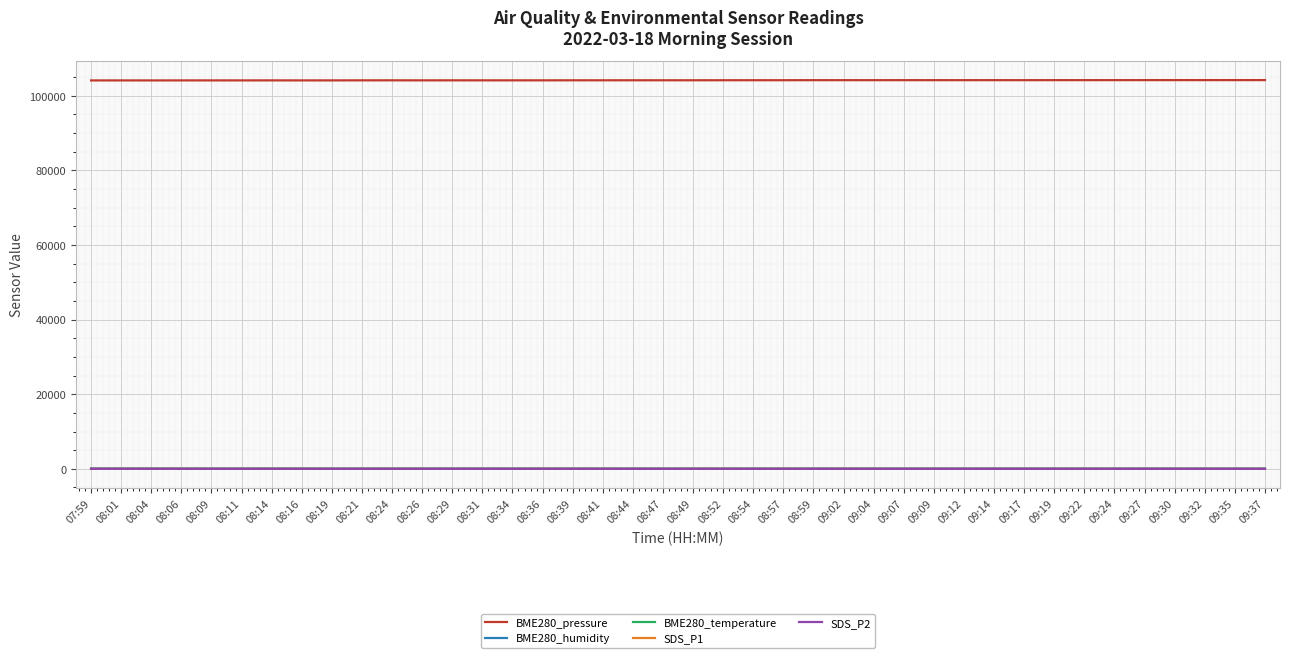

True or false: BME280_humidity and BME280_pressure intersect in this chart.

False